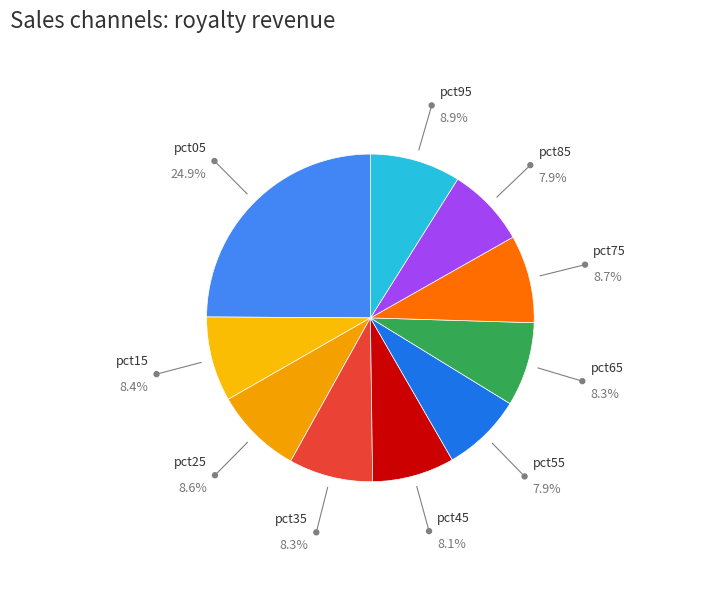

What is the largest slice in the pie chart?

pct05